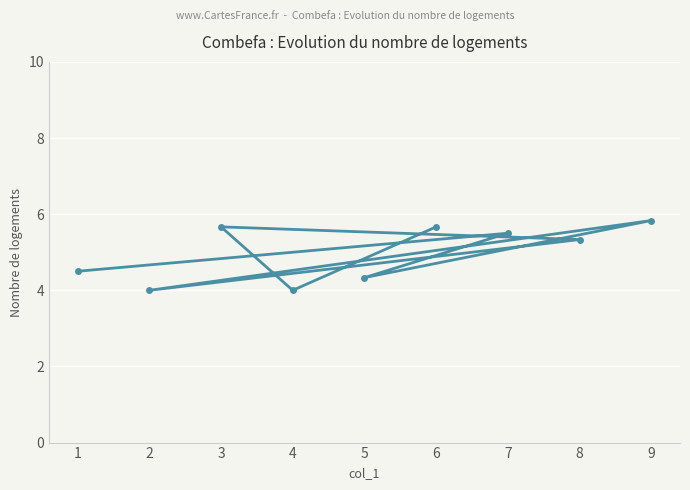

What is the difference between the values at 4 and 1?

0.5